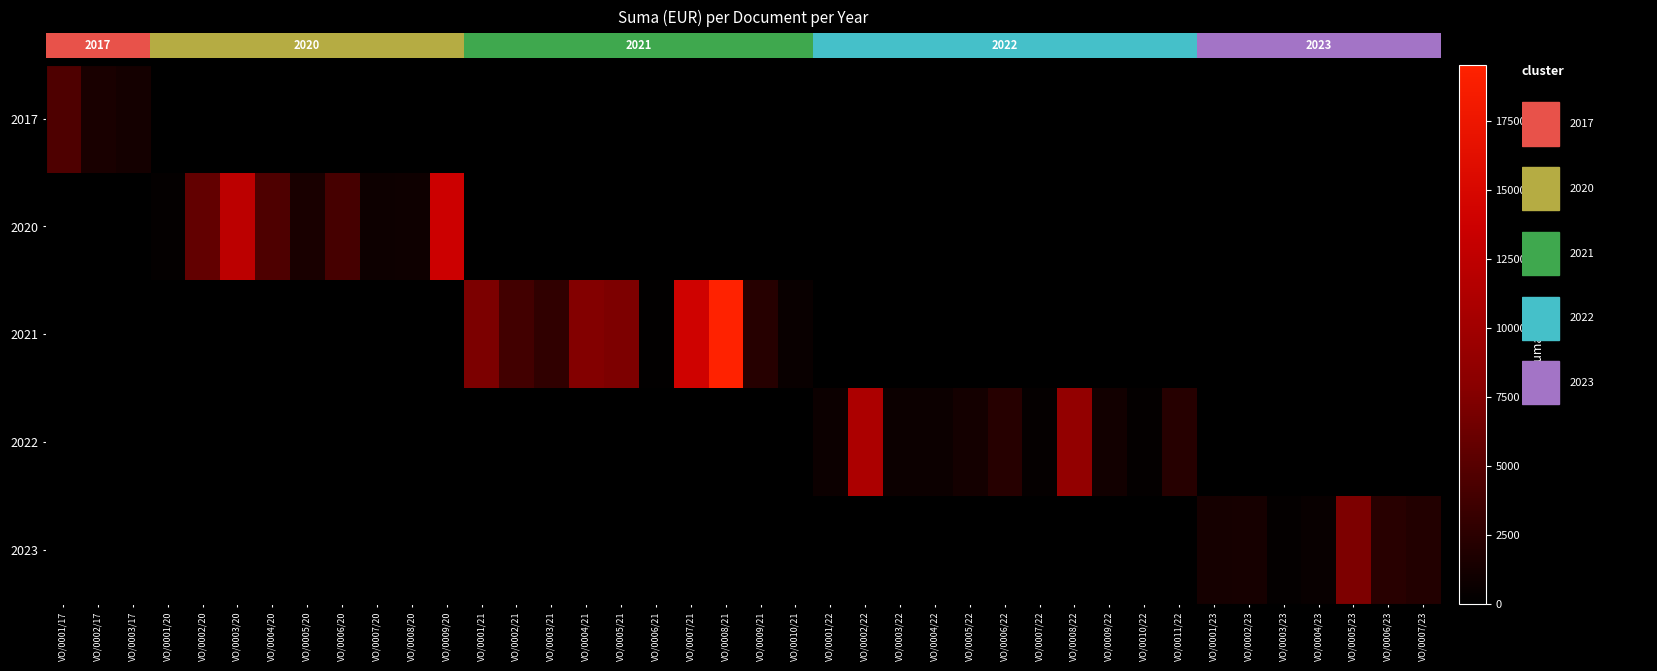

Rank the series by their maximum value, from lowest to highest.

2017, 2023, 2022, 2020, 2021